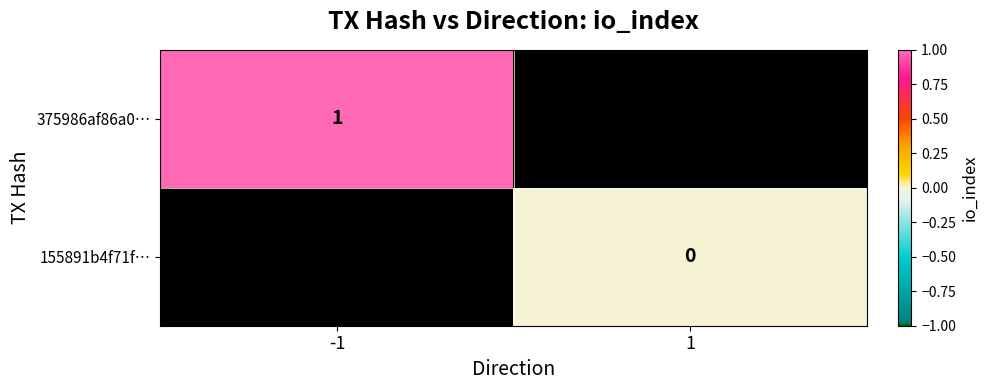

Is it true that 375986af86a0… equals 2 at -1?

False